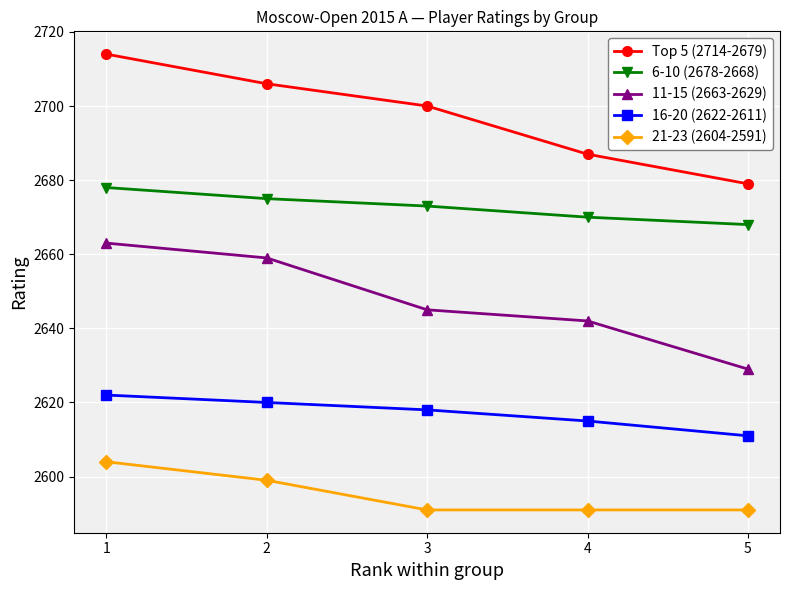

What is the value of the Top 5 (2714-2679) point at the 1st from the left?

2714